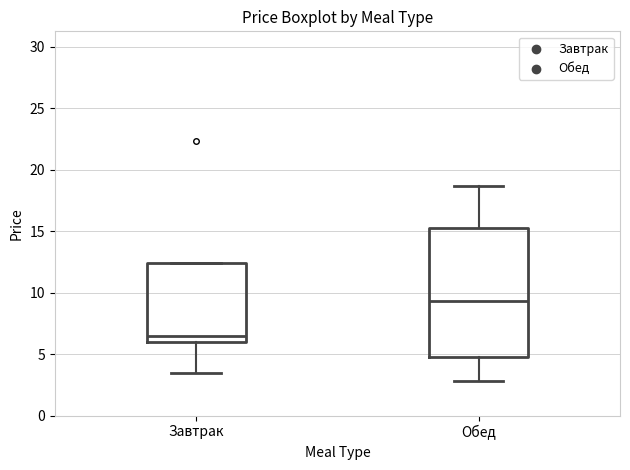

Reading left to right, read every box against the y-axis: the position of its median line, the range the box covers, and the ends of its whiskers. The values are not printed on the chart, so give them approximately, as read against the axis.

Завтрак: median 6.5, box 6.0 to 12.5, whiskers 3.5 to 12.5
Обед: median 9.5, box 5.0 to 15.5, whiskers 3.0 to 18.5